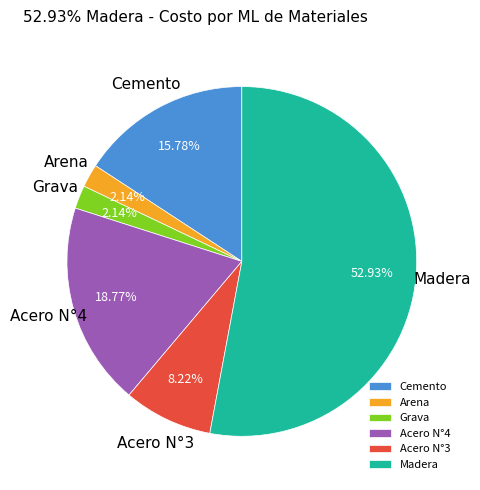

To the nearest percent, what is the difference between the largest and smallest slice percentages?

51%